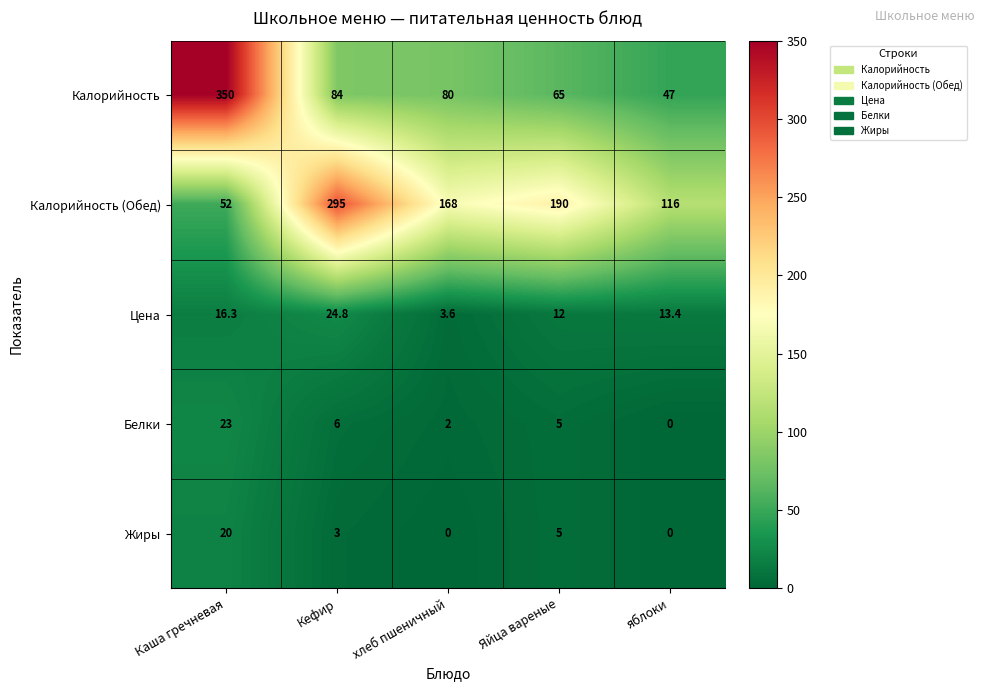

How many distinct data groups are displayed?

5